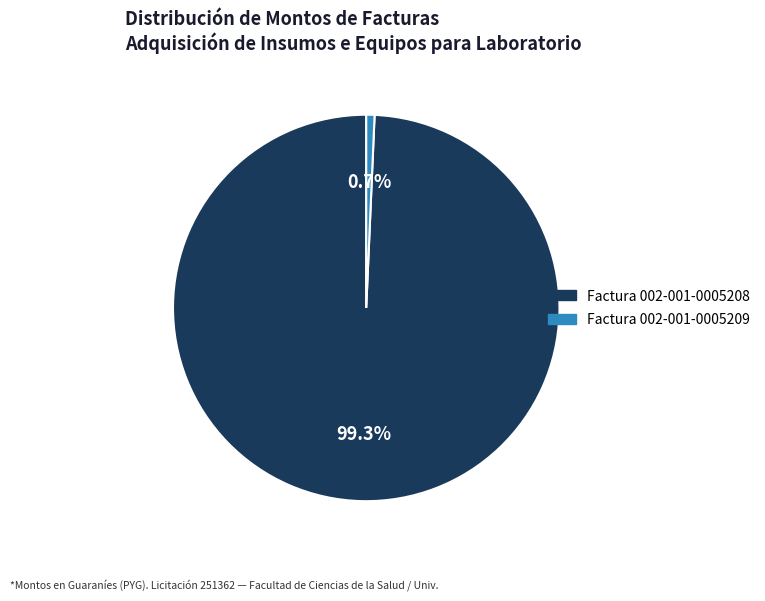

Which category has the smallest portion of the pie?

Factura 002-001-0005209